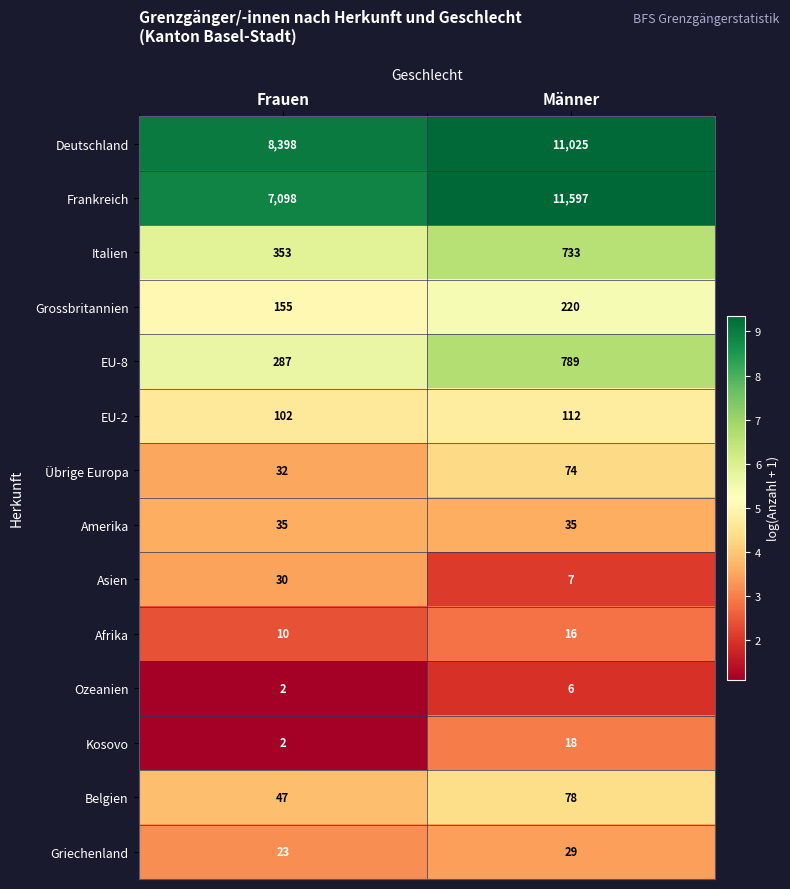

The value of Griechenland at Männer is 45. True or false?

False